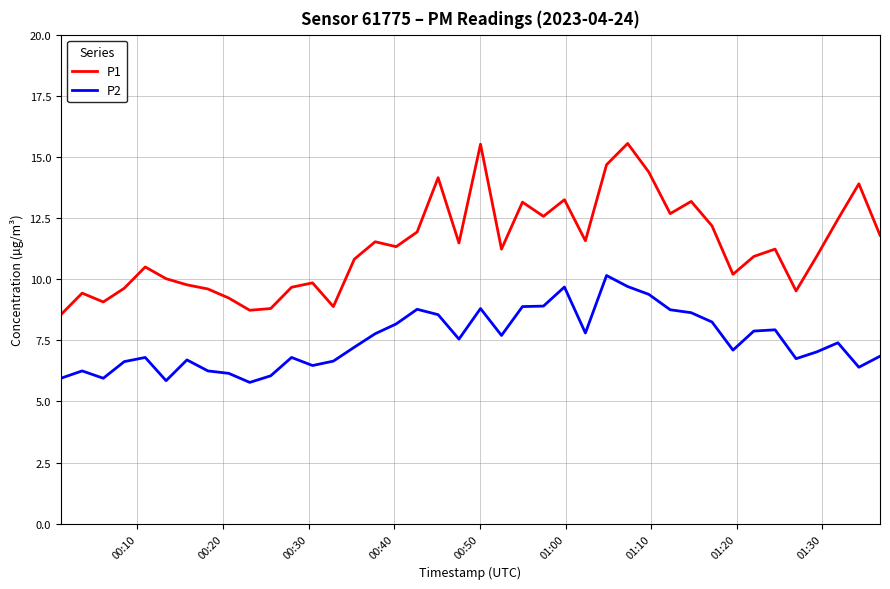

List the series in order of their peak value, lowest first.

P2, P1